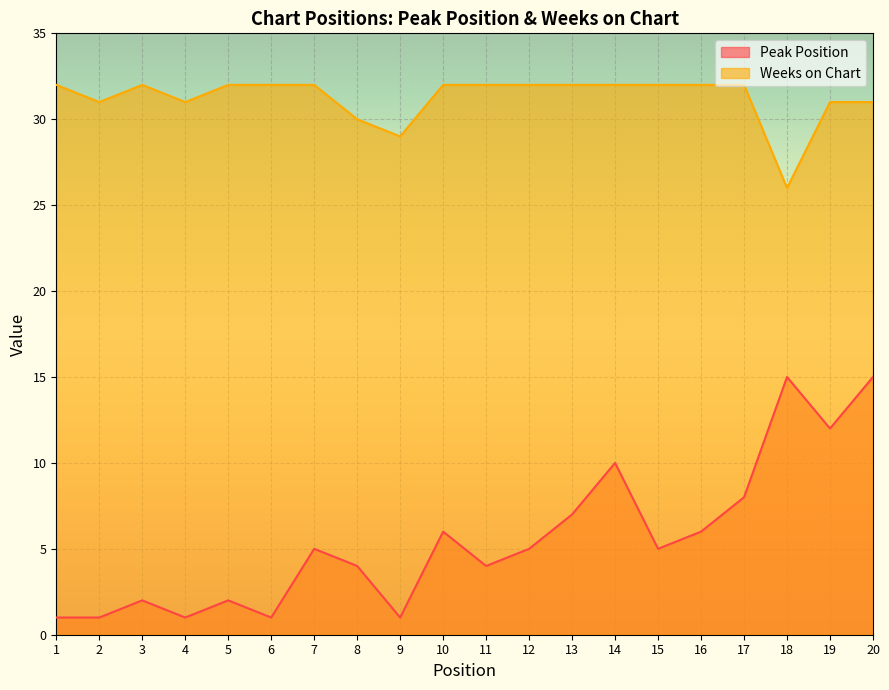

Rank the series at 1 from highest to lowest value.

Weeks on Chart, Peak Position